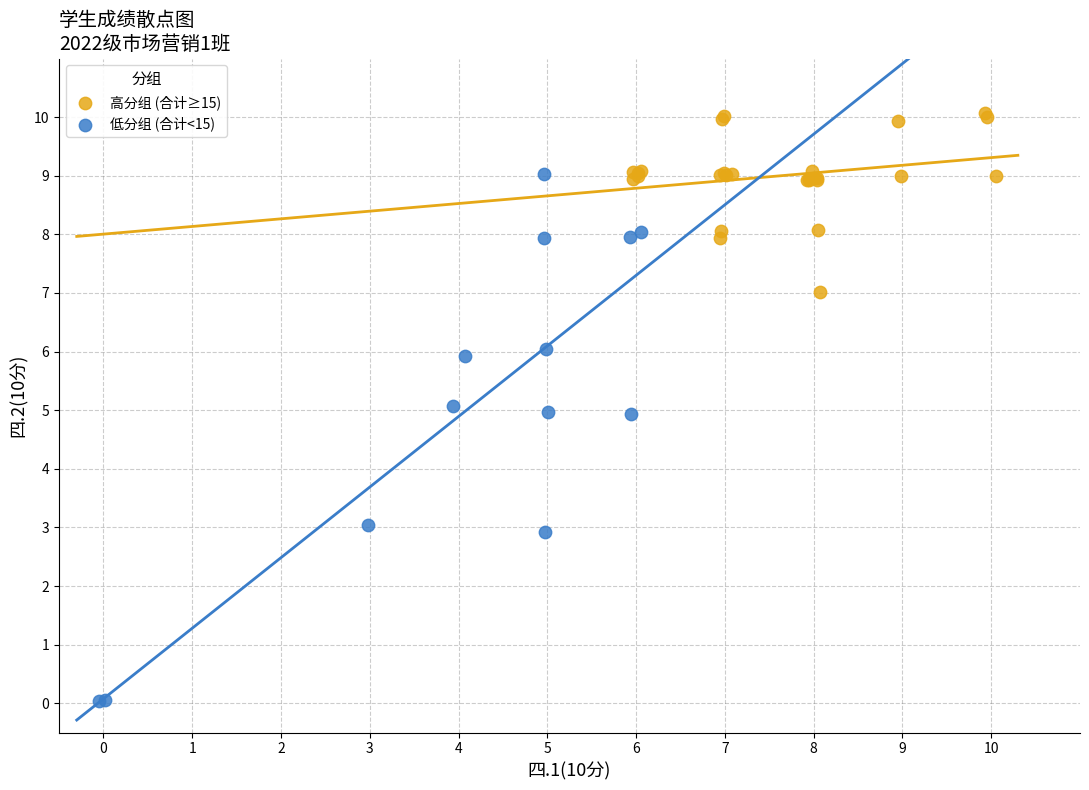

Which series has the widest spread of Y values?

低分组 (合计<15)